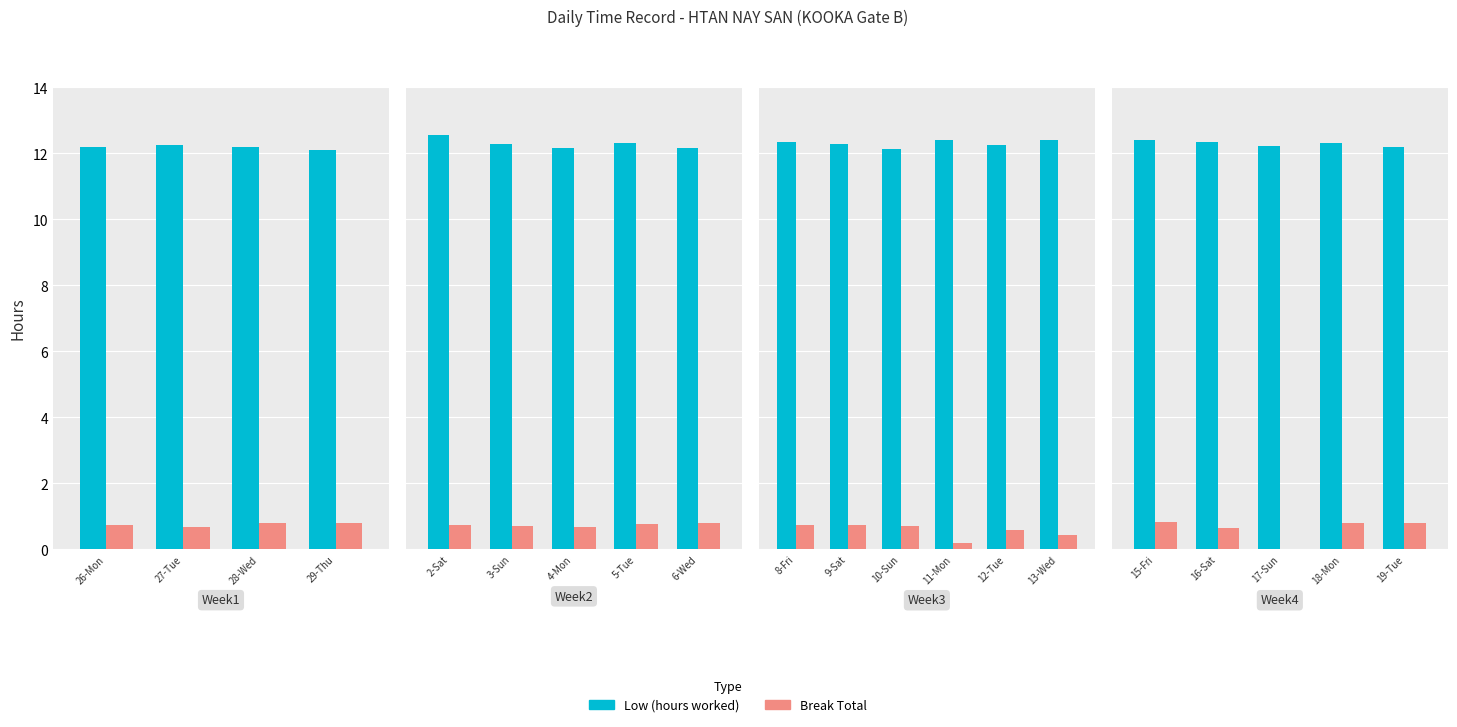

At which category is the sum across all series the highest?

2-Sat